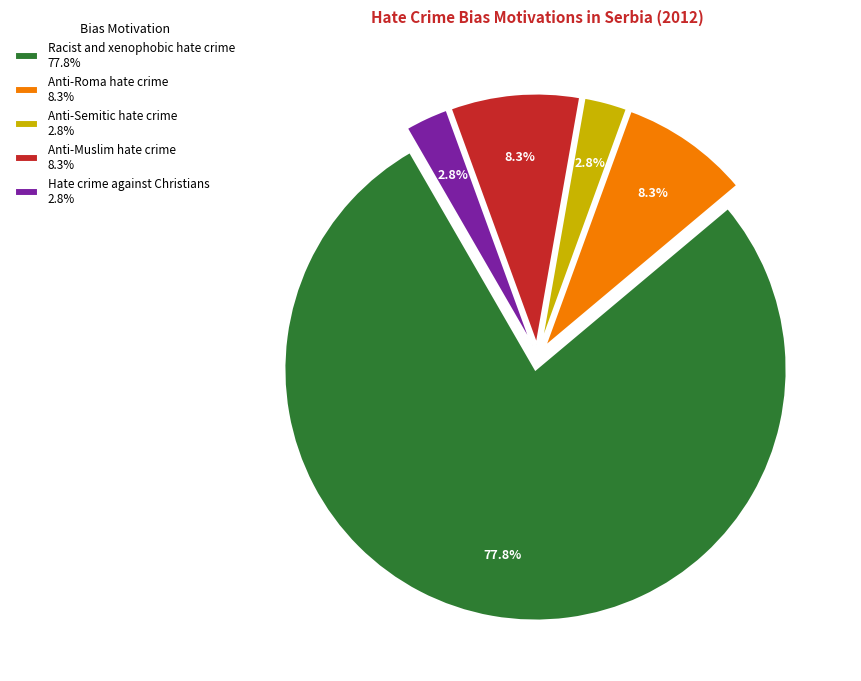

The Anti-Muslim hate crime slice represents 8% of the pie. True or false?

True